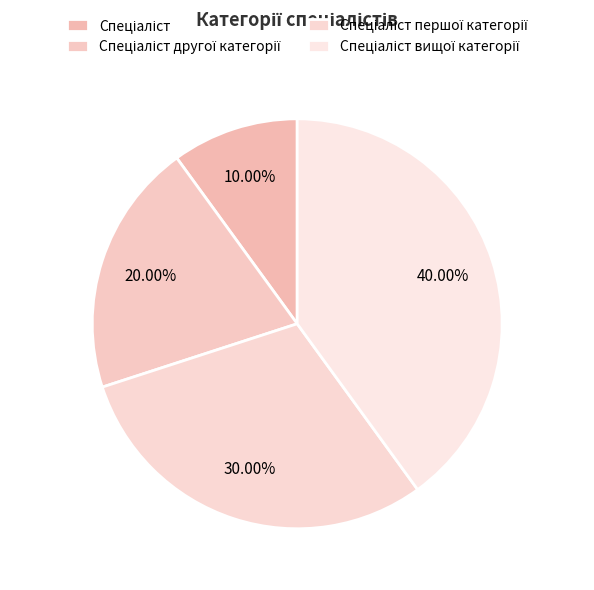

Between Спеціаліст другої категорії and Спеціаліст, which is larger?

Спеціаліст другої категорії